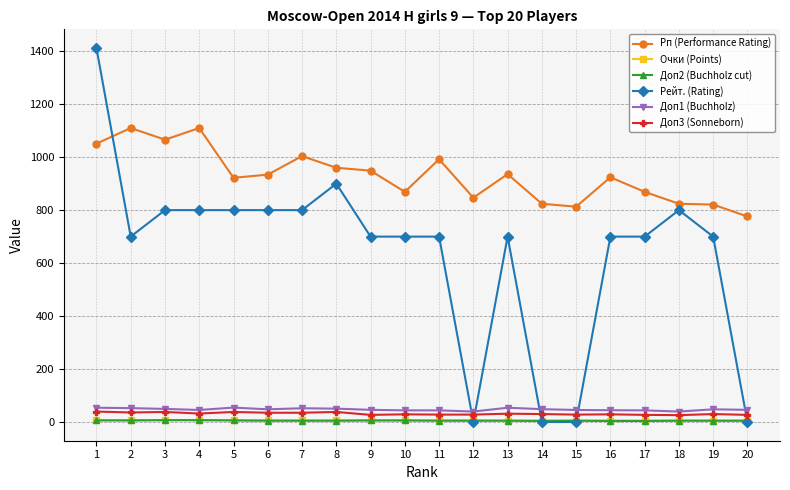

True or false: Доп1 (Buchholz) and Рп (Performance Rating) cross at least once.

False